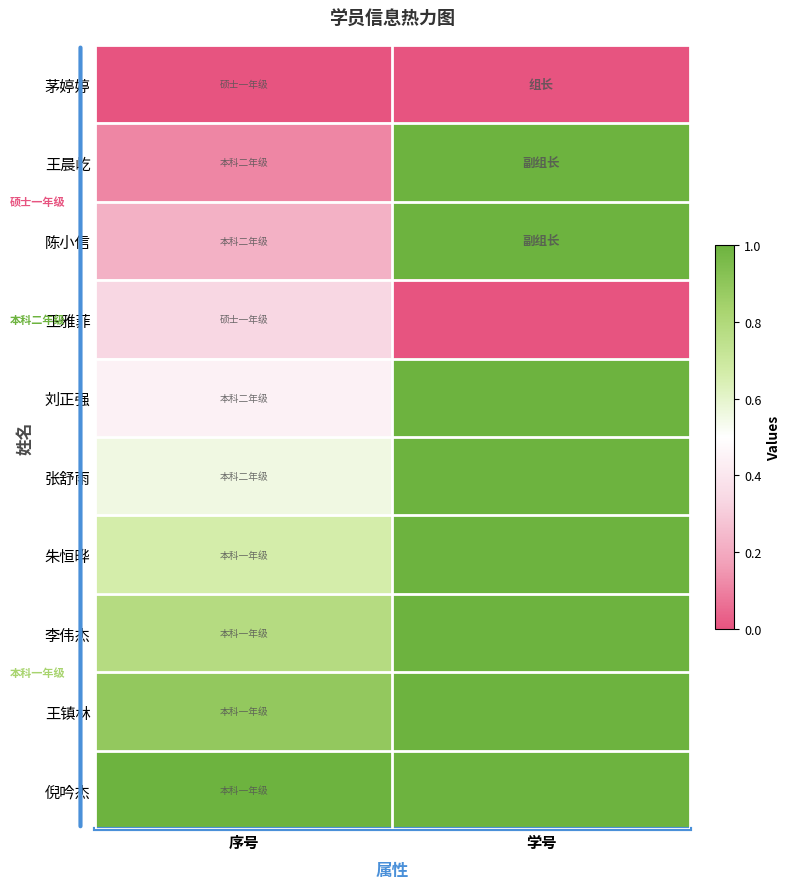

At 学号, list the series in order from smallest to largest.

王雅菲, 茅婷婷, 刘正强, 陈小信, 张舒雨, 王晨屹, 朱恒晔, 李伟杰, 倪吟杰, 王镇林